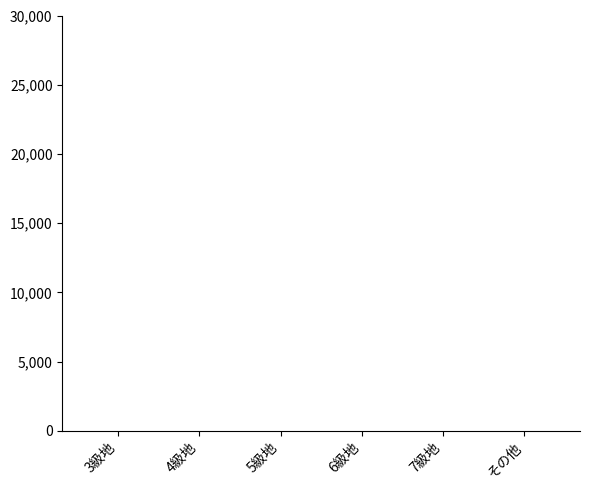

What is the sum of all values?

85